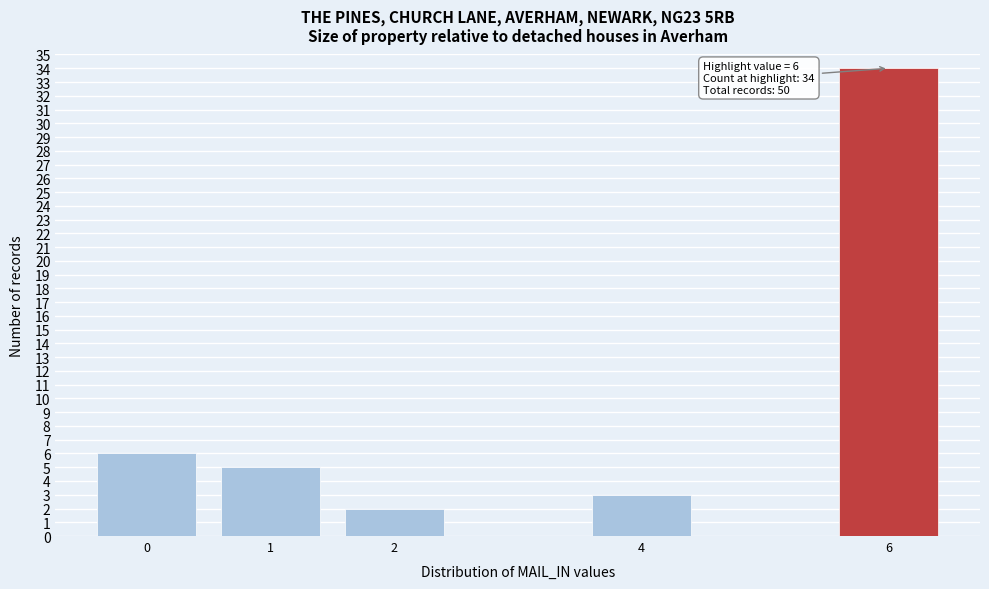

Reading right to left, extract all data points from this chart.

6=34	4=3	2=2	1=5	0=6